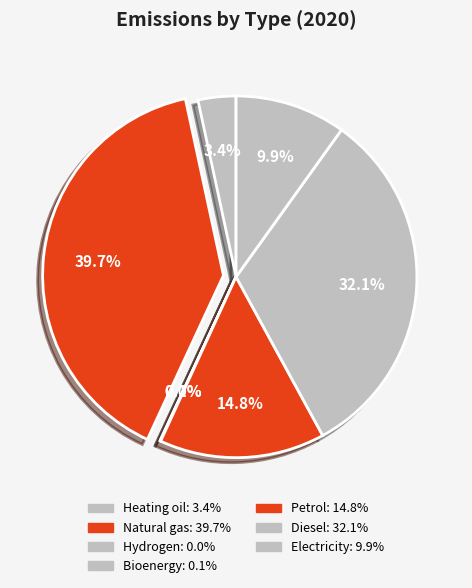

How many slices are in this pie chart?

7